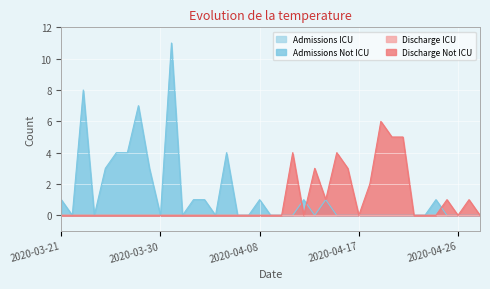

At which category does Discharge Not ICU reach its first local peak?

2020-04-11